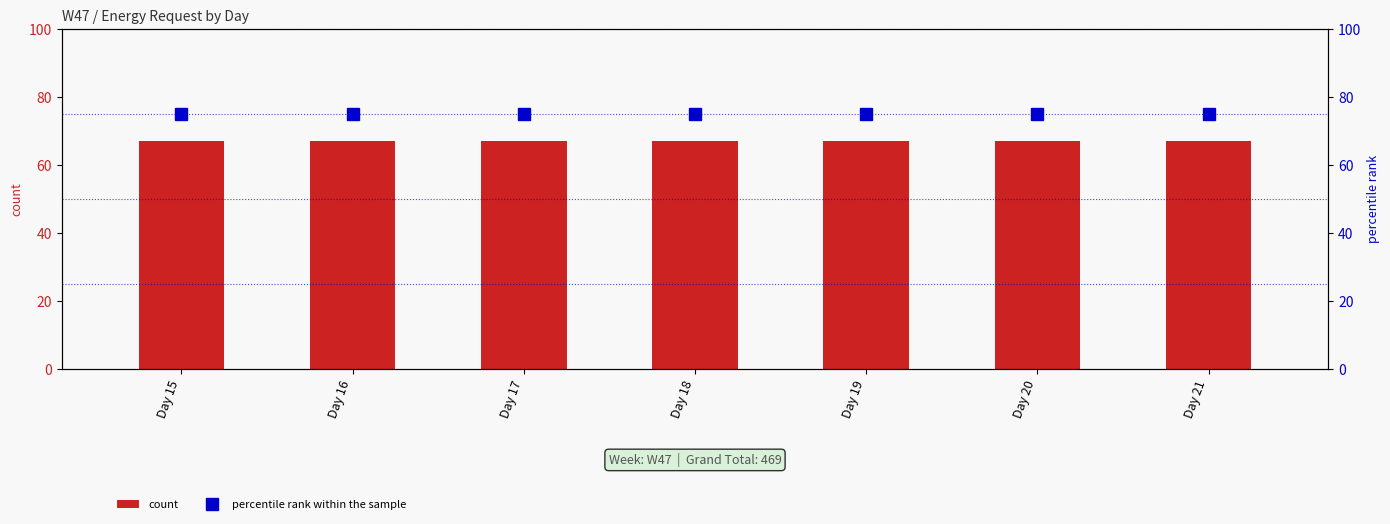

True or false: count has a value of 67 at Day 21.

True